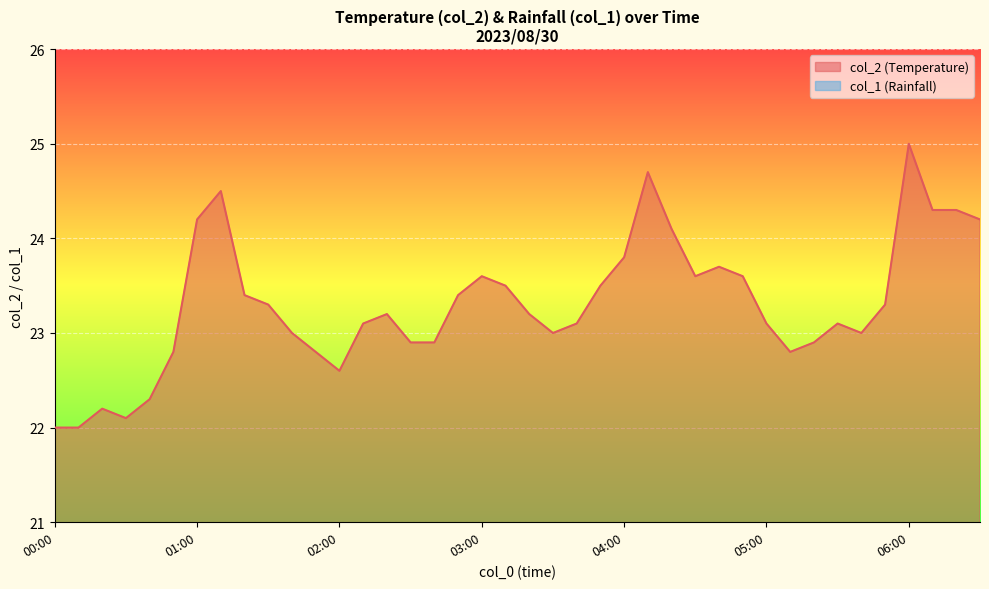

How many lines are shown in the chart?

1